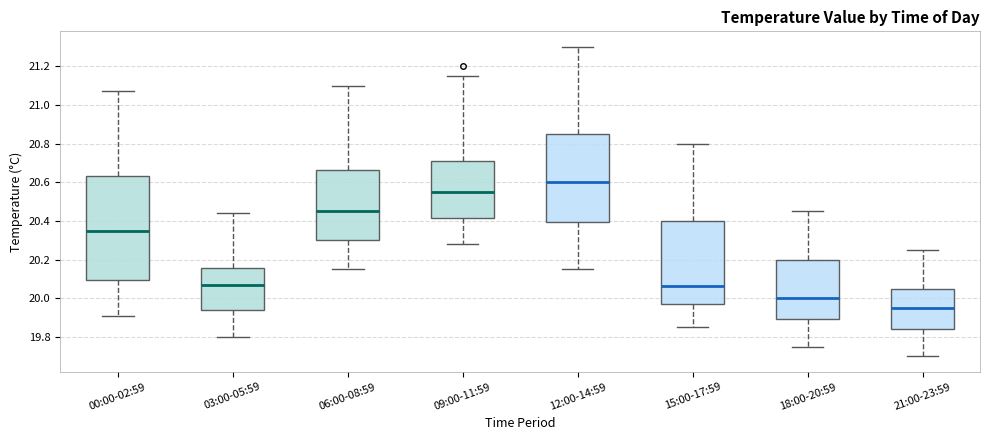

Reading left to right, transcribe this box plot: for each box, give where its median line is, the range the box spans, and where its two whiskers end, as read against the y-axis. The values are not printed on the chart, so give them approximately, as read against the axis.

00:00-02:59: median 20.36, box 20.10 to 20.64, whiskers 19.92 to 21.08
03:00-05:59: median 20.08, box 19.94 to 20.16, whiskers 19.80 to 20.44
06:00-08:59: median 20.46, box 20.30 to 20.66, whiskers 20.16 to 21.10
09:00-11:59: median 20.56, box 20.42 to 20.72, whiskers 20.28 to 21.16
12:00-14:59: median 20.60, box 20.40 to 20.86, whiskers 20.16 to 21.30
15:00-17:59: median 20.06, box 19.98 to 20.40, whiskers 19.86 to 20.80
18:00-20:59: median 20.00, box 19.90 to 20.20, whiskers 19.76 to 20.46
21:00-23:59: median 19.96, box 19.84 to 20.06, whiskers 19.70 to 20.26